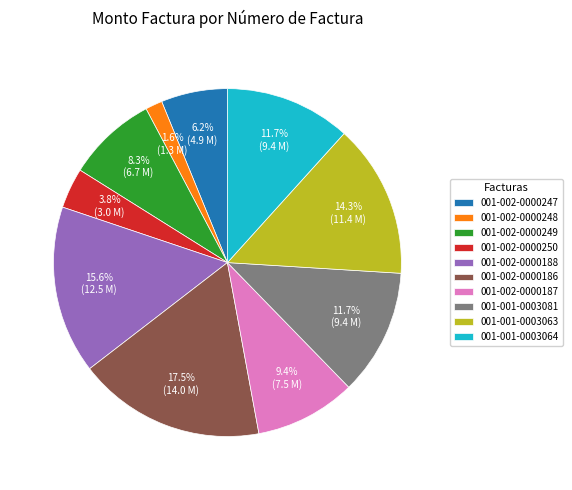

Is 001-002-0000188 the majority of the pie?

No